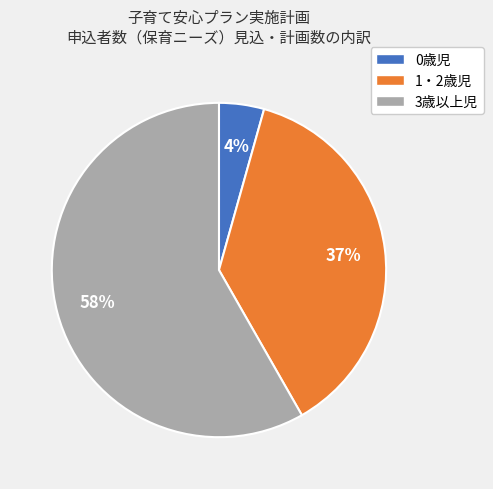

To the nearest percent, what is the average slice percentage?

33%